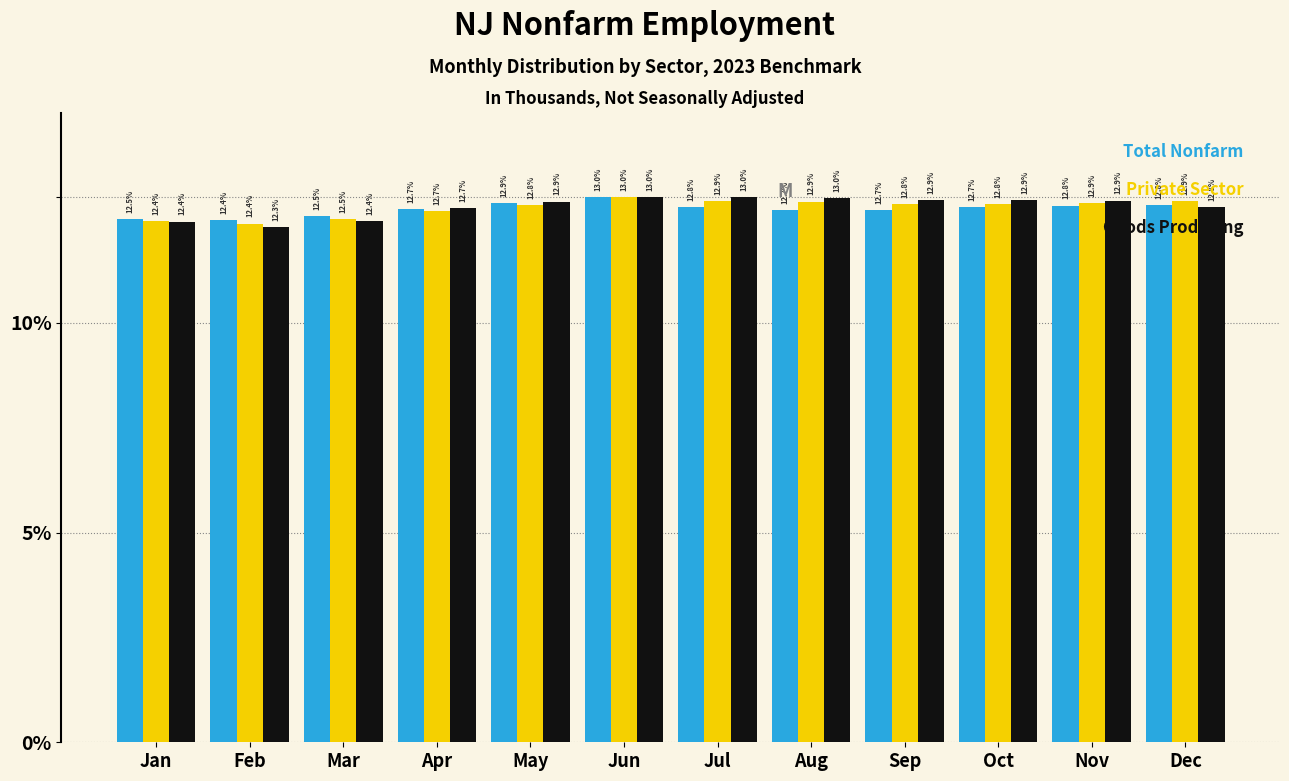

What is the total value across all series at Jun?

39.0